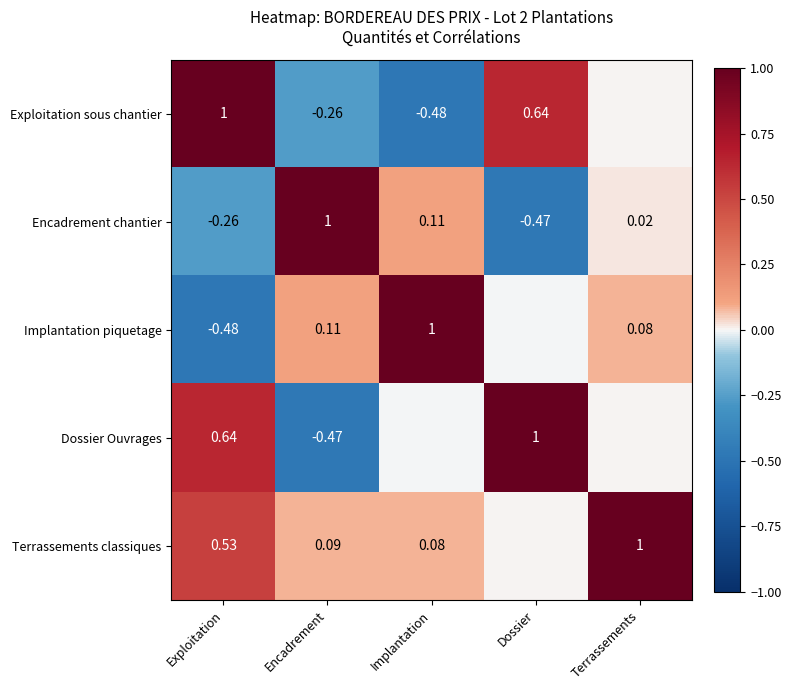

Where is Encadrement chantier nearest to the value 0?

Terrassements